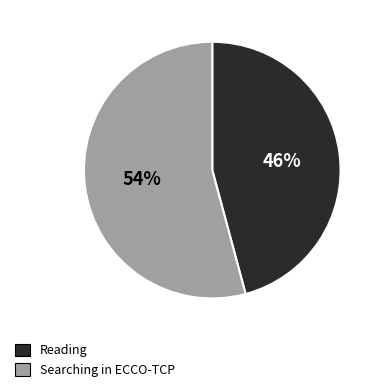

What is the ratio of the value at Searching in ECCO-TCP to the value at Reading?

1.2